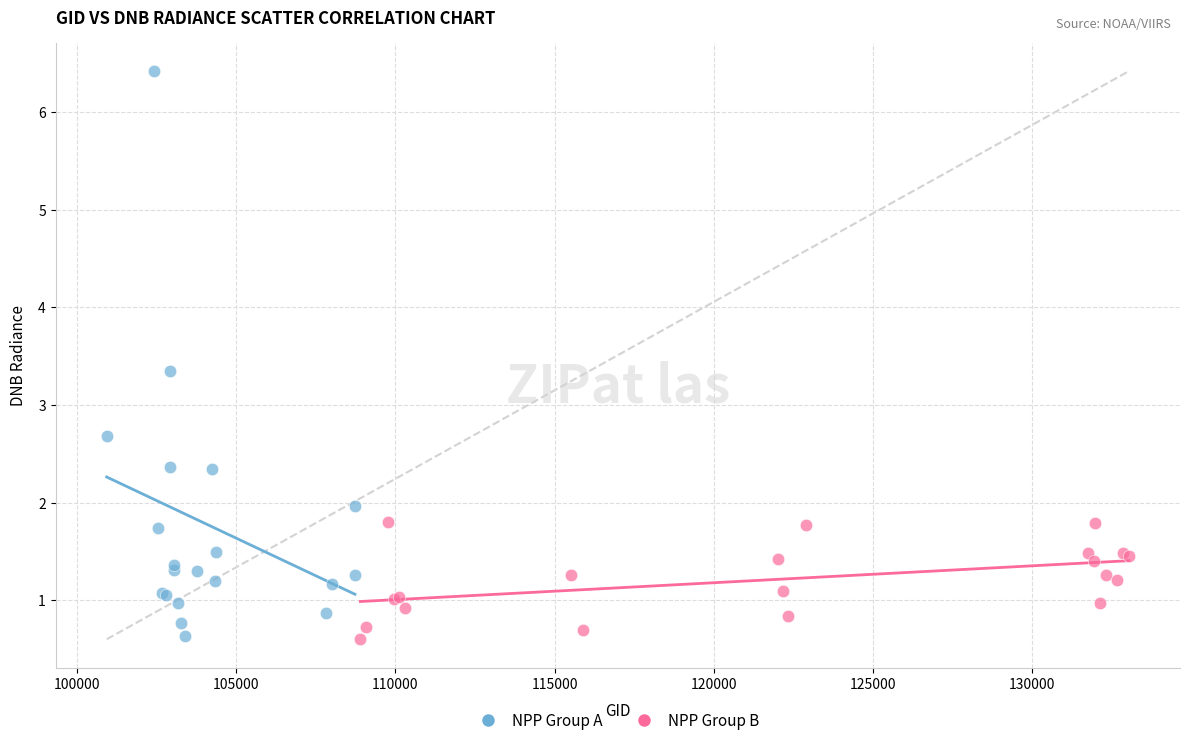

What are all the series names shown in the legend?

NPP Group A, NPP Group B